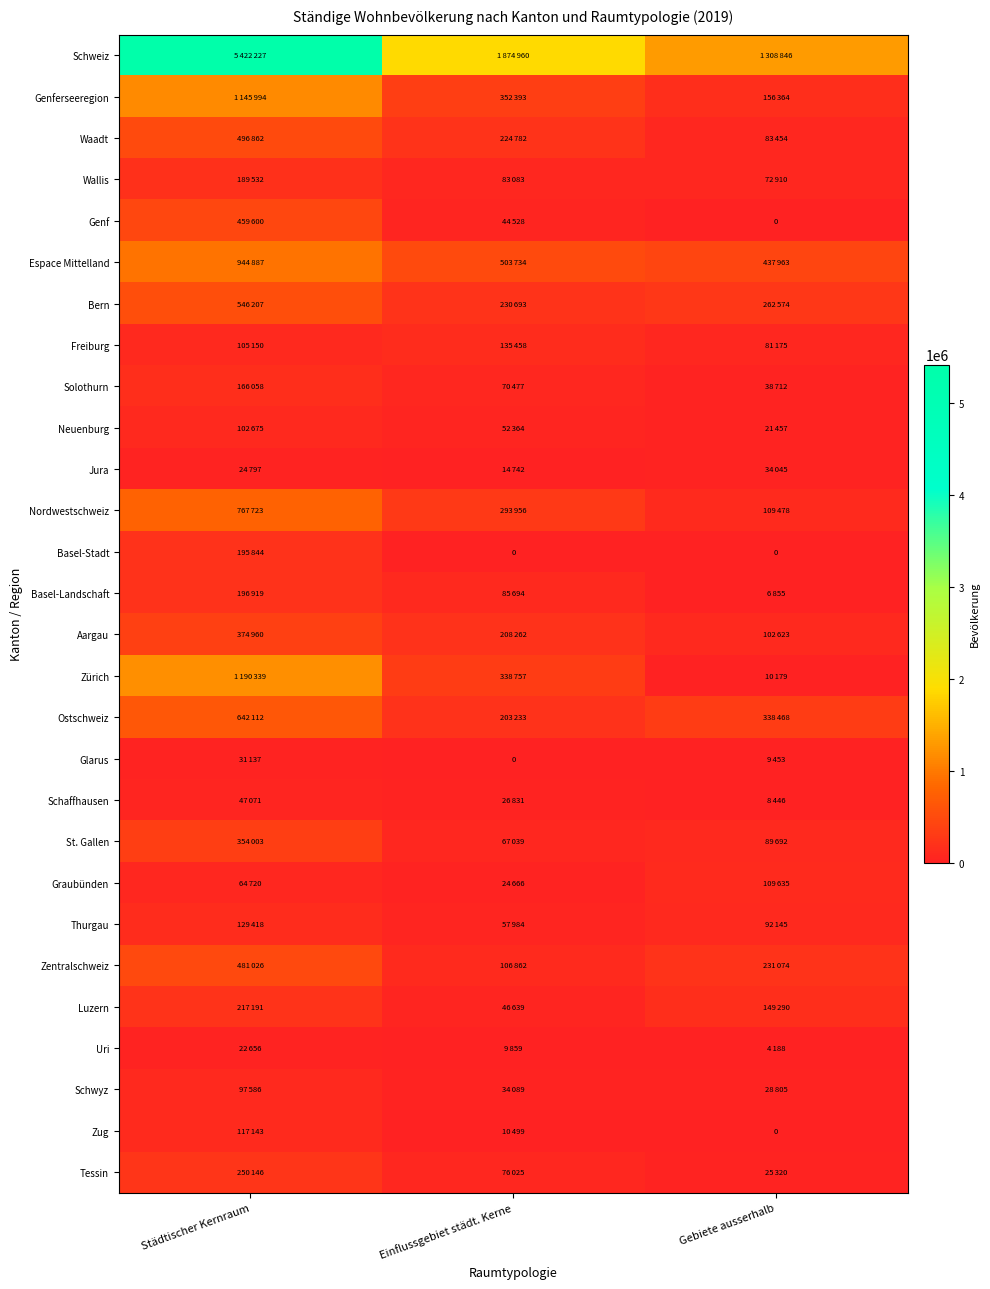

Rank the series at Gebiete ausserhalb from lowest to highest value.

Genf, Basel-Stadt, Zug, Uri, Basel-Landschaft, Schaffhausen, Glarus, Zürich, Neuenburg, Tessin, Schwyz, Jura, Solothurn, Wallis, Freiburg, Waadt, St. Gallen, Thurgau, Aargau, Nordwestschweiz, Graubünden, Luzern, Genferseeregion, Zentralschweiz, Bern, Ostschweiz, Espace Mittelland, Schweiz